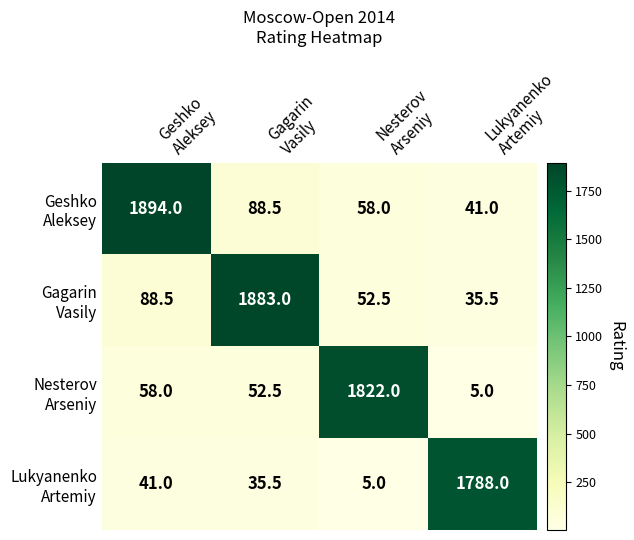

What is the minimum value shown in the chart?

5.0